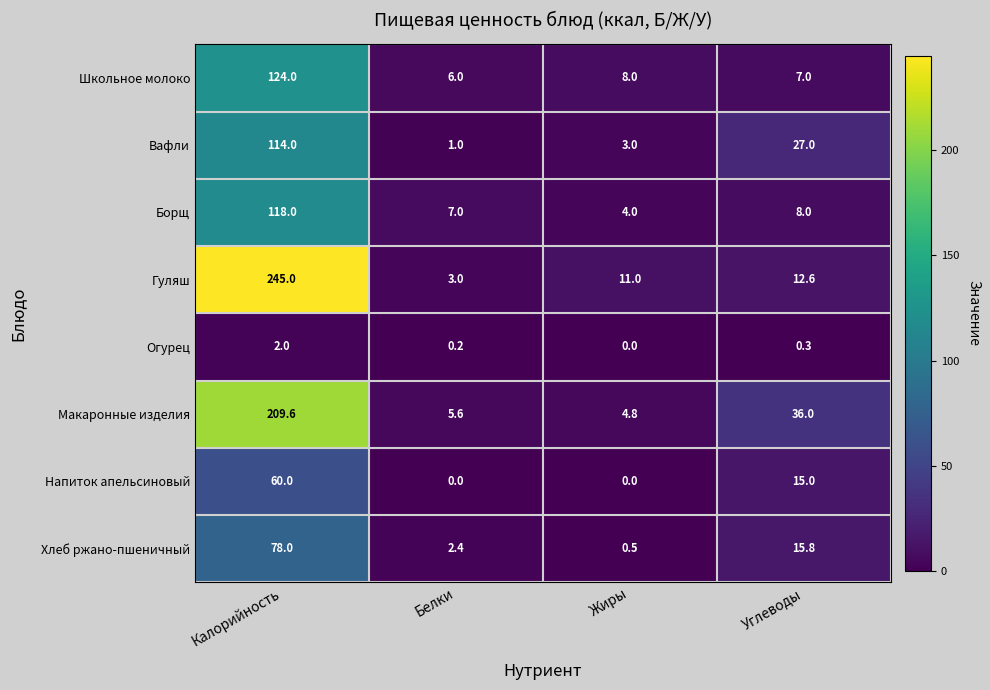

Between Белки and Жиры, which series saw the biggest shift?

Гуляш